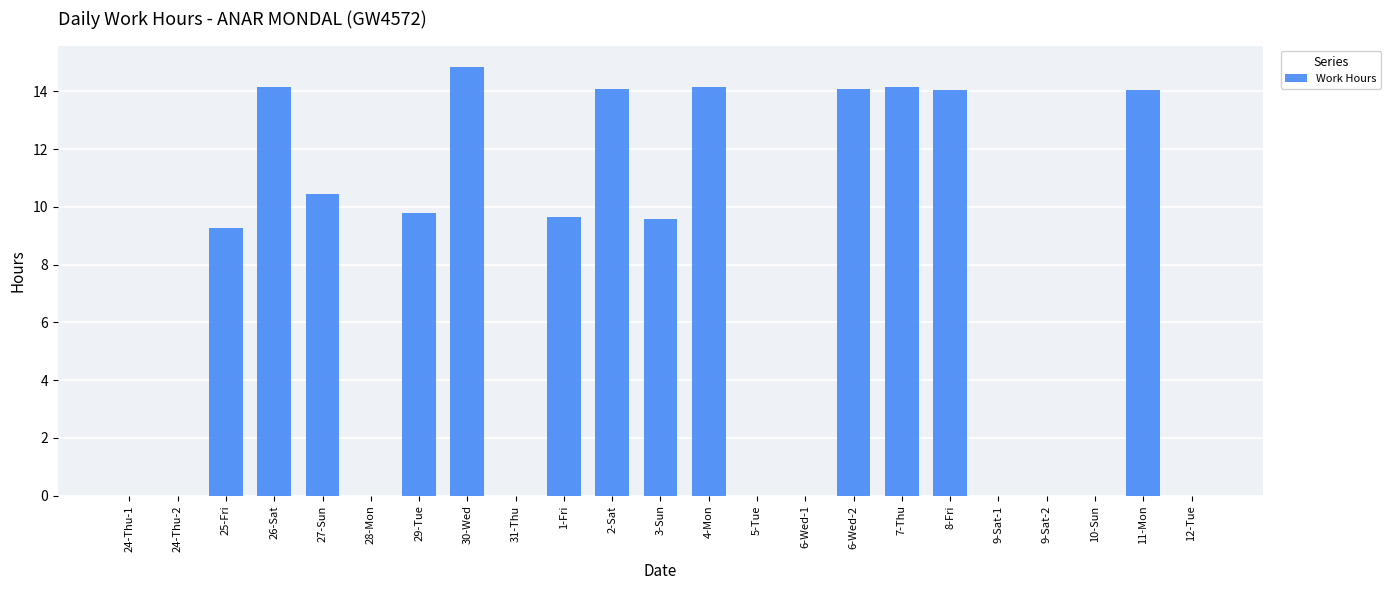

What is the change in value from 8-Fri to 9-Sat-2?

-14.0